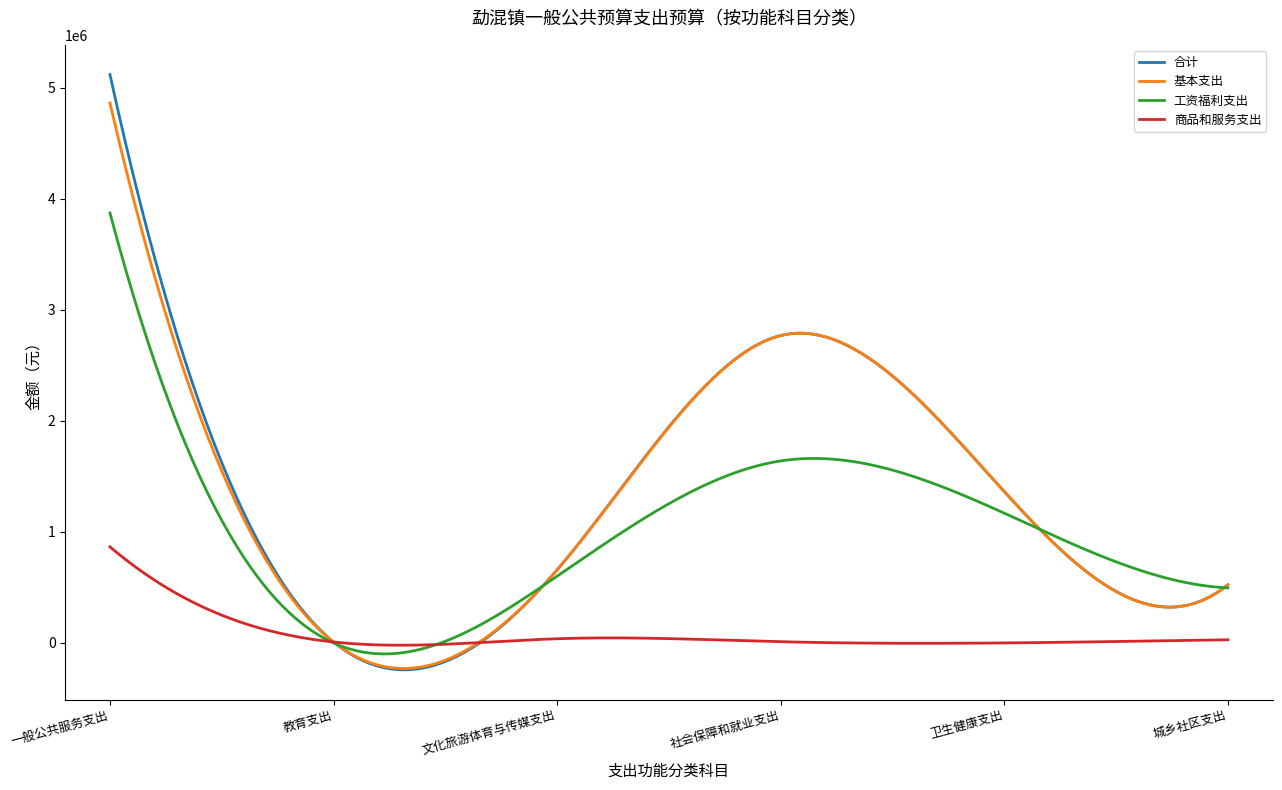

Rank the series by their maximum value, from highest to lowest.

合计, 基本支出, 工资福利支出, 商品和服务支出